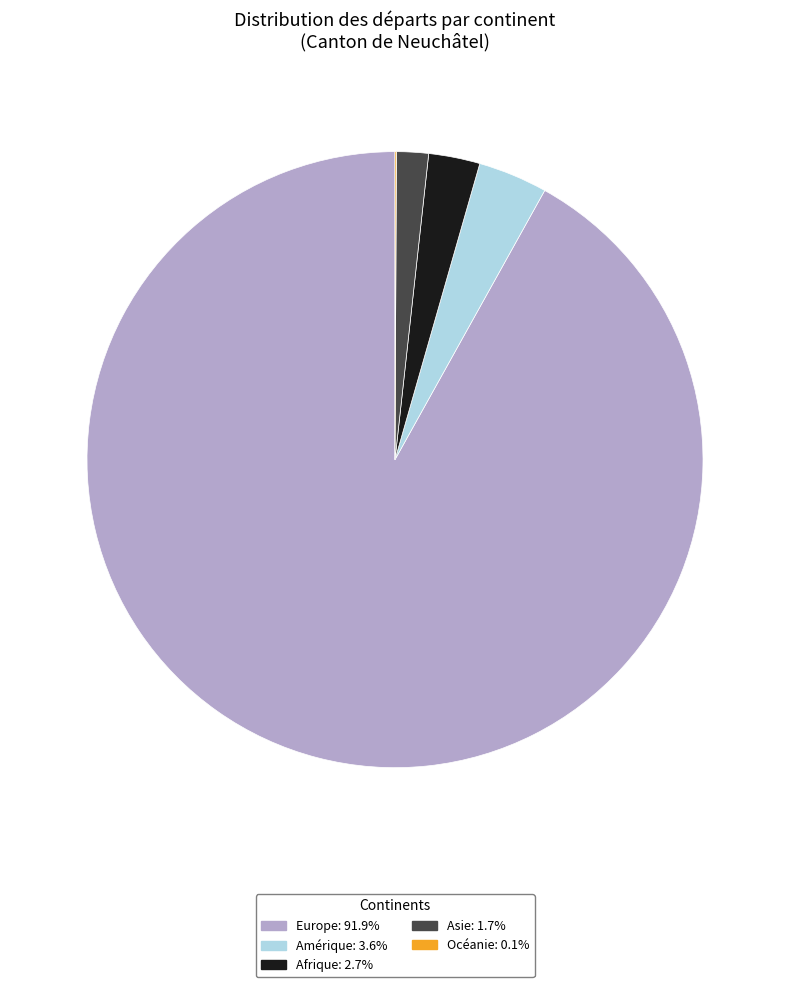

The Asie slice represents 2% of the pie. True or false?

True